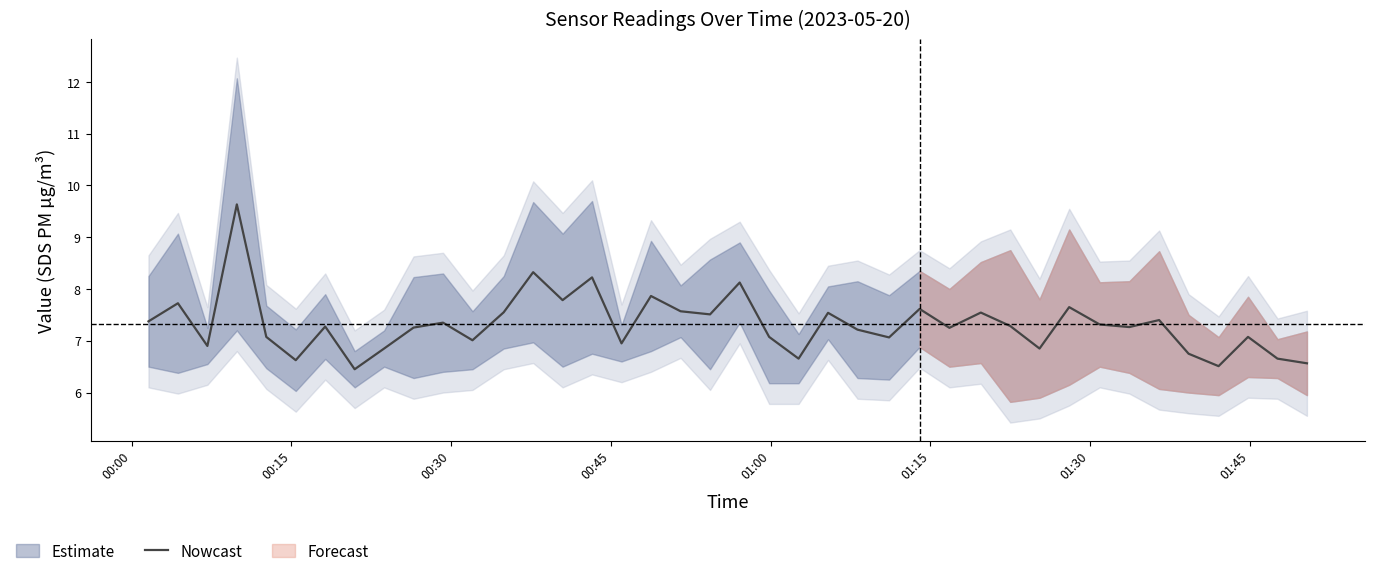

What is the highest value of the Nowcast series?

9.6